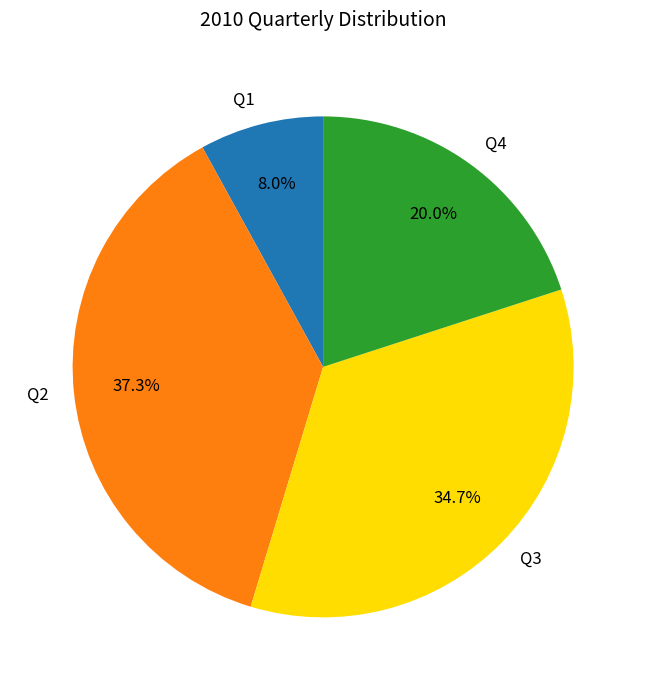

Rank the categories by value from lowest to highest.

Q1, Q4, Q3, Q2